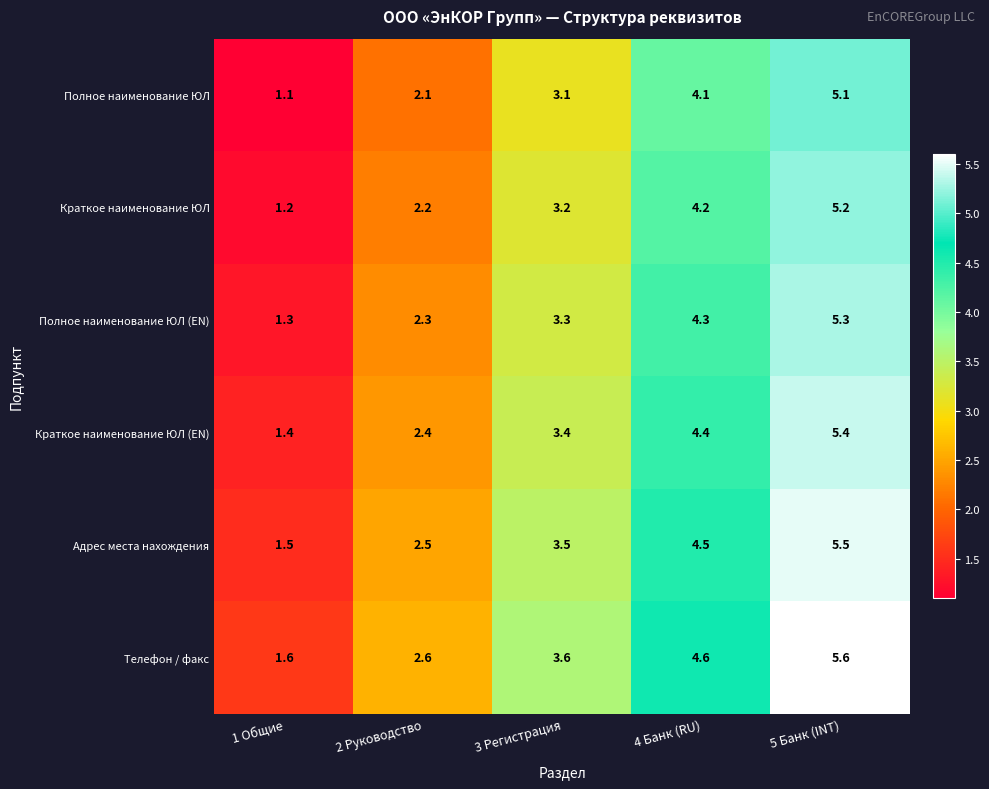

What is the difference between the highest and lowest values at 5 Банк (INT)?

0.5